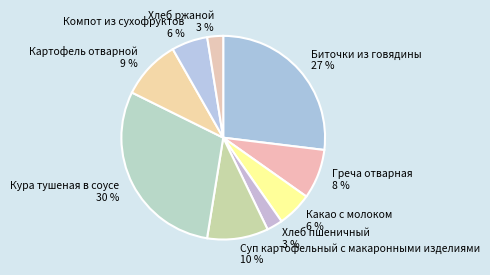

Which category has the biggest portion of the pie?

Кура тушеная в соусе